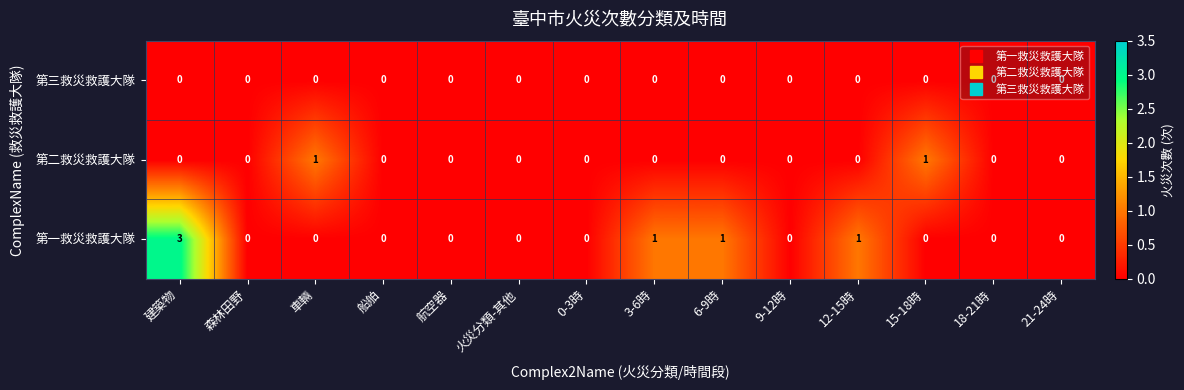

At which category is the sum across all series the highest?

建築物